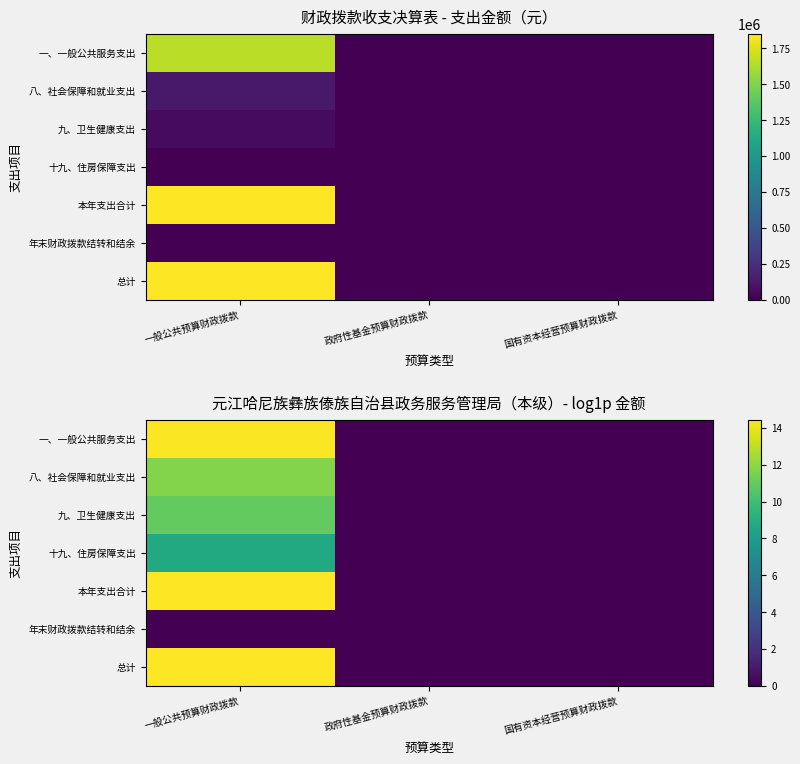

At which label is 九、卫生健康支出 closest to 5?

政府性基金预算财政拨款